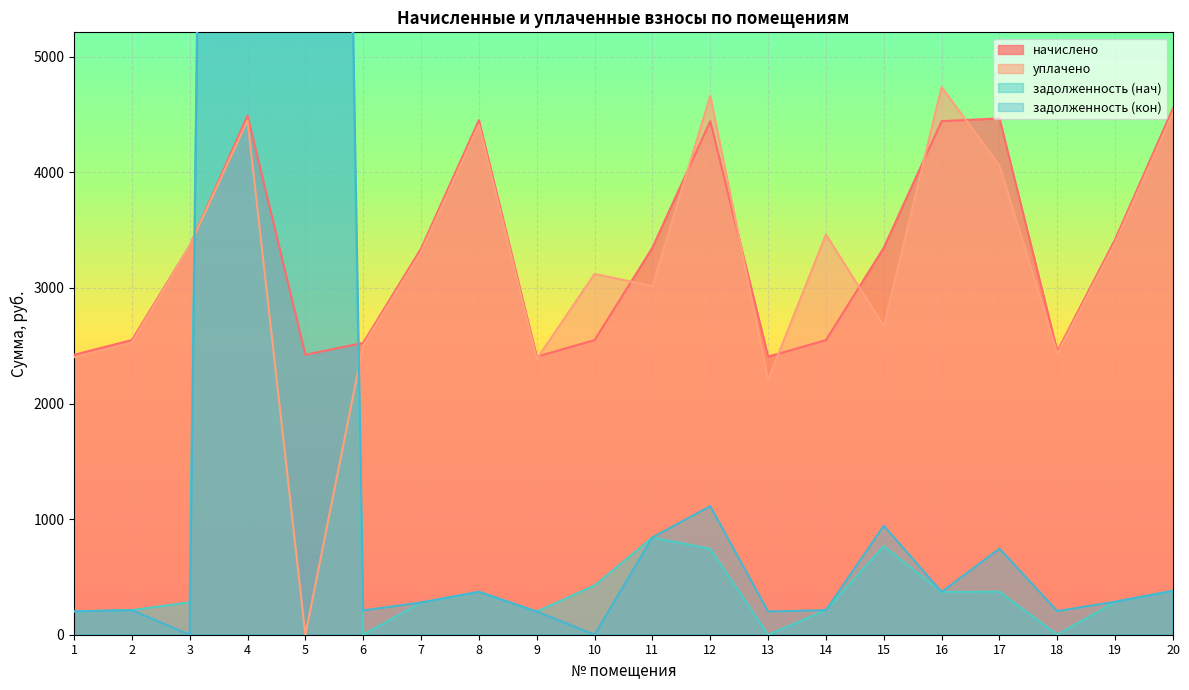

List the series in order of their peak value, highest first.

задолженность (нач), задолженность (кон), уплачено, начислено